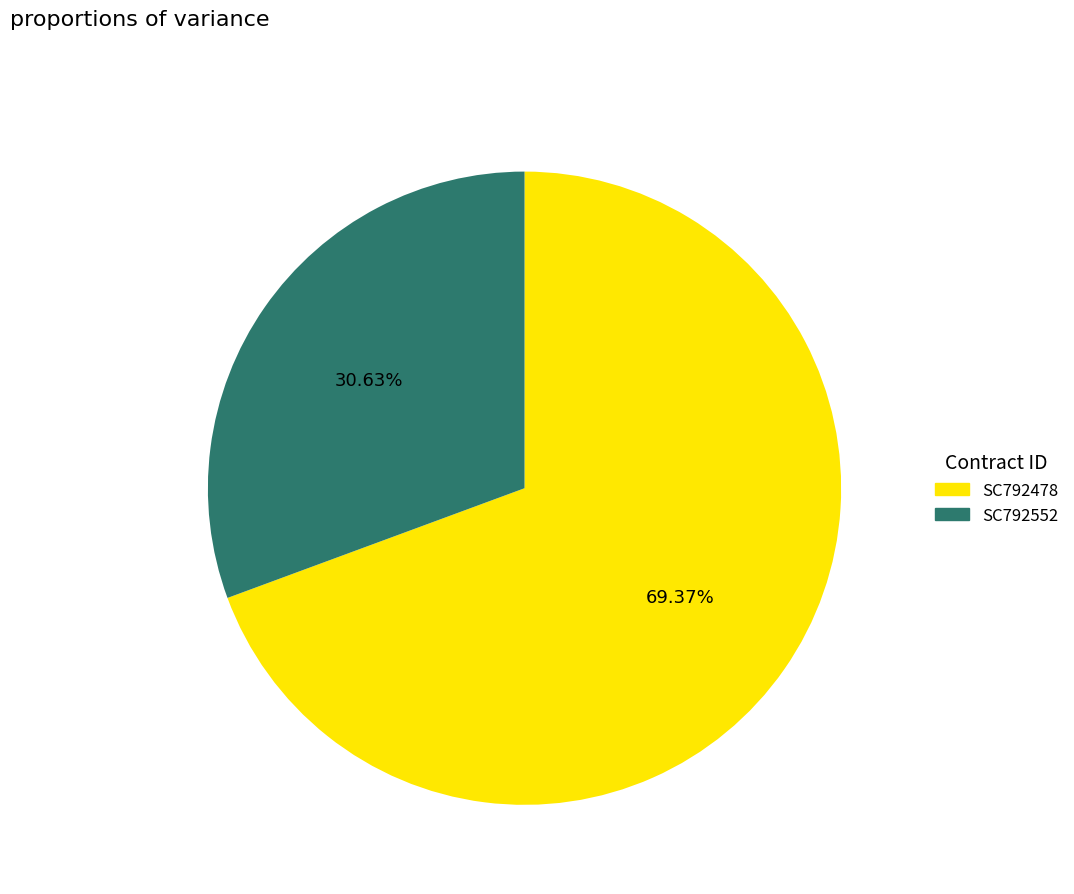

How many slices are in this pie chart?

2